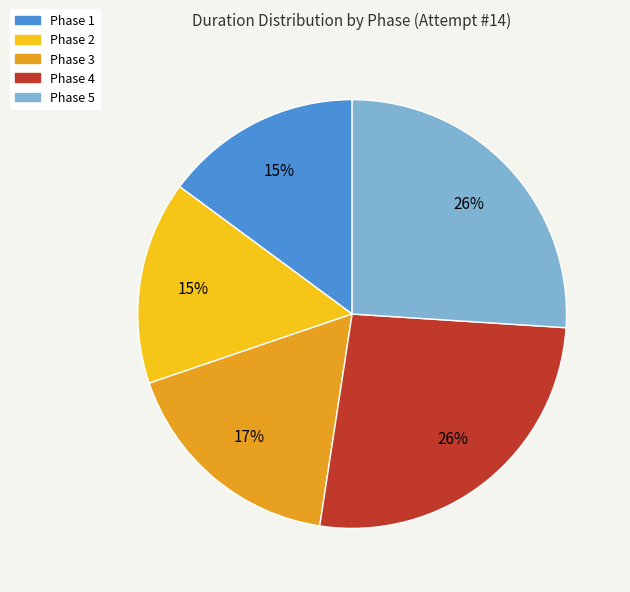

How many segments does this pie chart have?

5